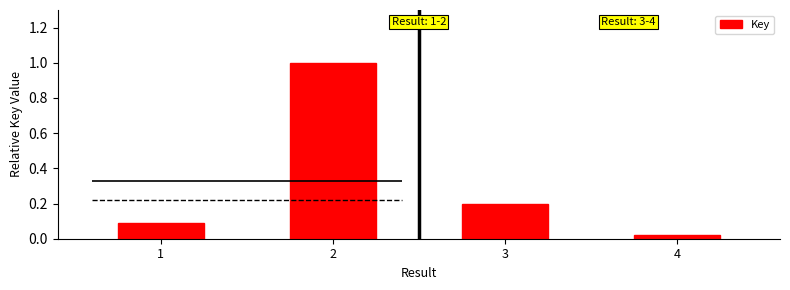

The value at 1 is 0.1. True or false?

True